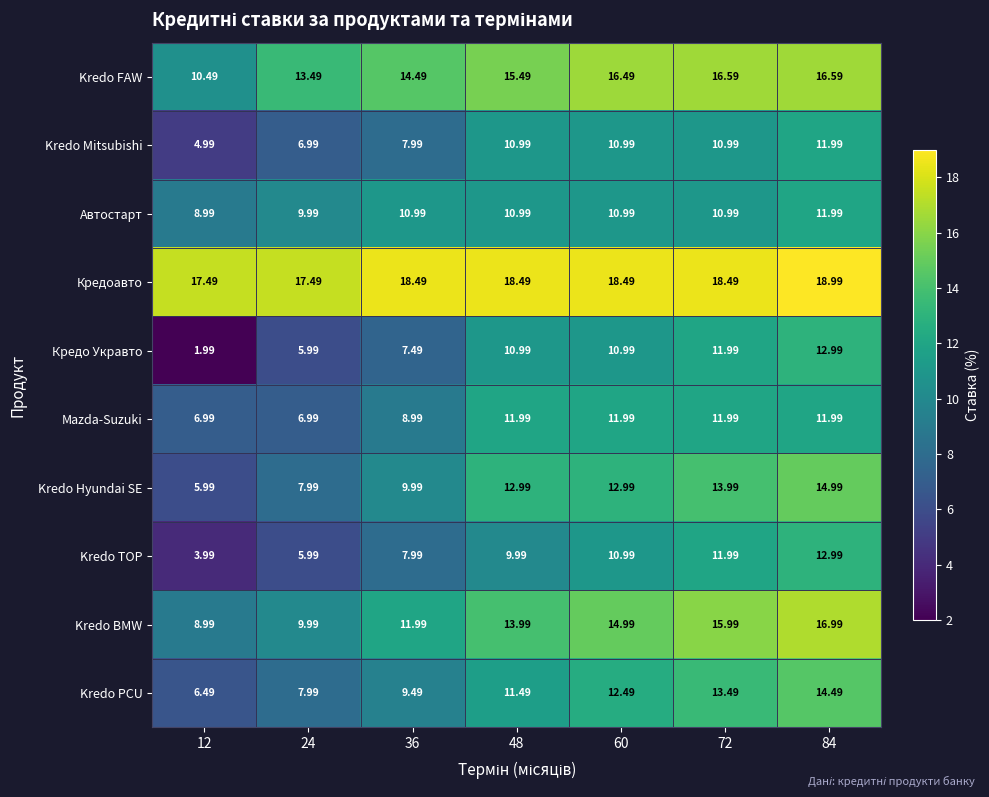

Is the value of Kredo Mitsubishi at 72 greater than the value of Kredo BMW at 24?

Yes